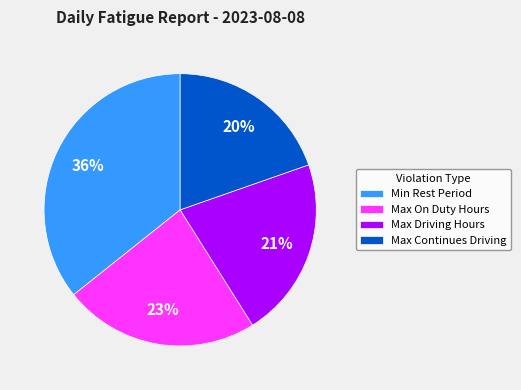

Rank the categories by value from highest to lowest.

Min Rest Period, Max On Duty Hours, Max Driving Hours, Max Continues Driving